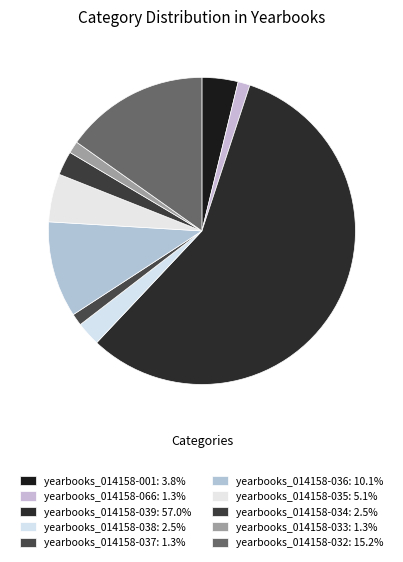

How many slices are in this pie chart?

10